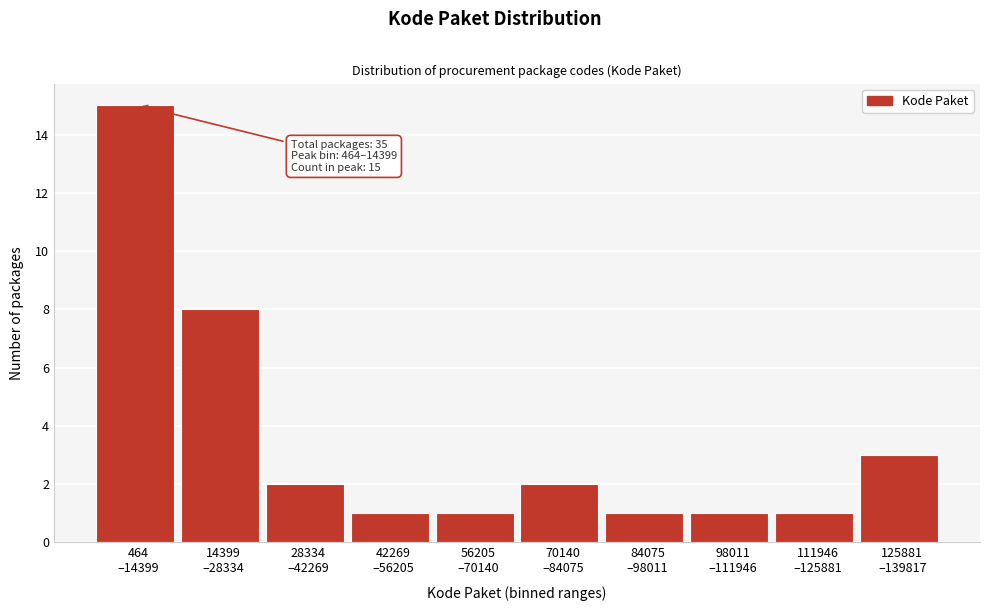

Reading left to right, what are all the values shown in this chart?

15	8	2	1	1	2	1	1	1	3